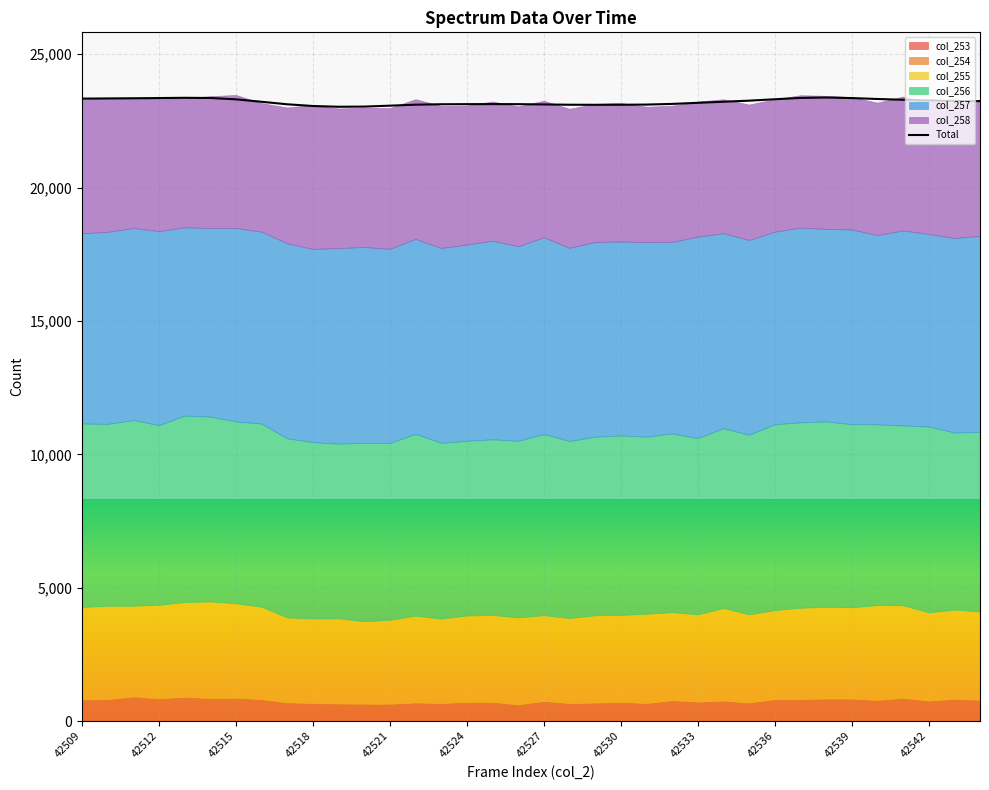

True or false: the data has more than 1 interior local peaks.

True